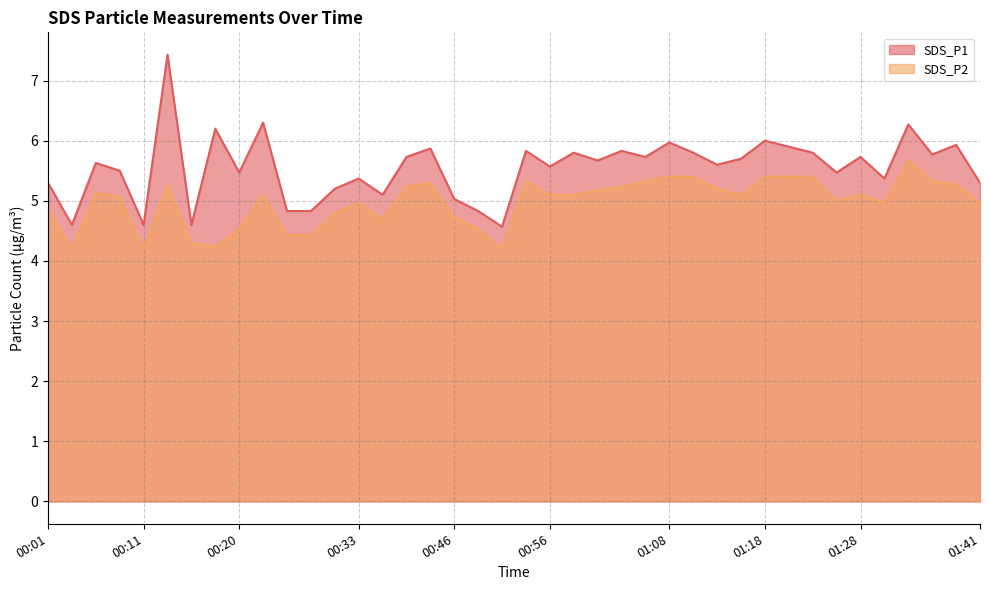

True or false: SDS_P1 has more than 2 interior local peaks.

True